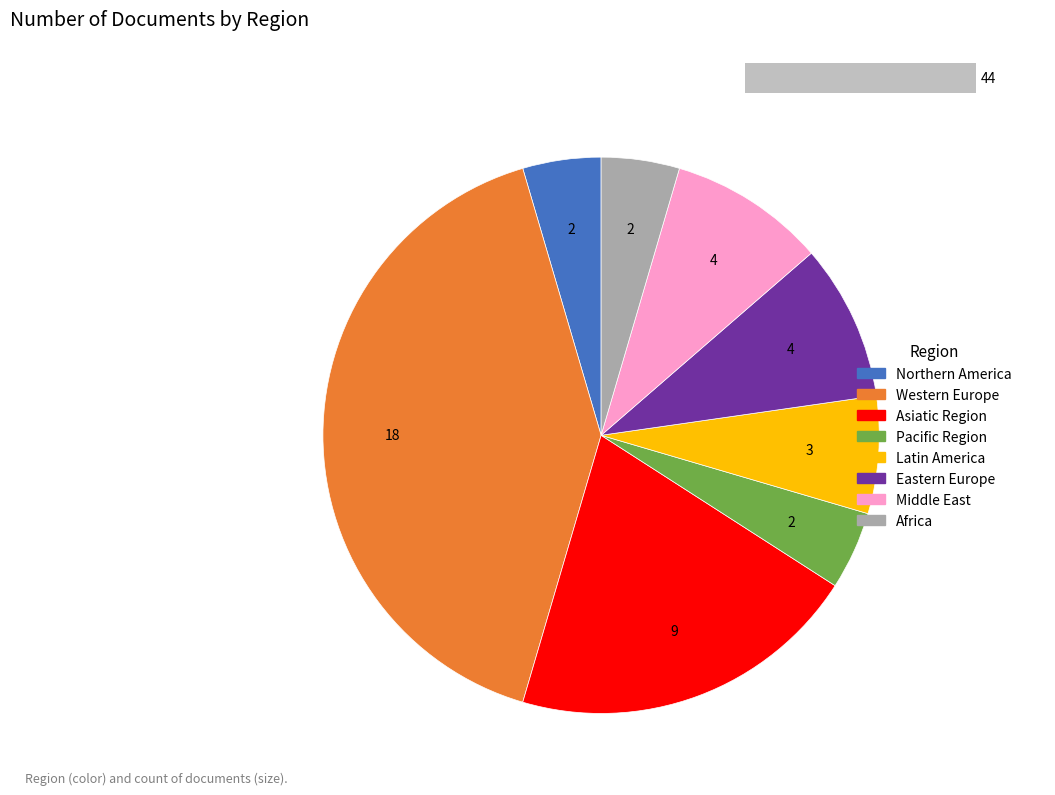

Do Pacific Region and Western Europe together represent more than half of the pie?

No